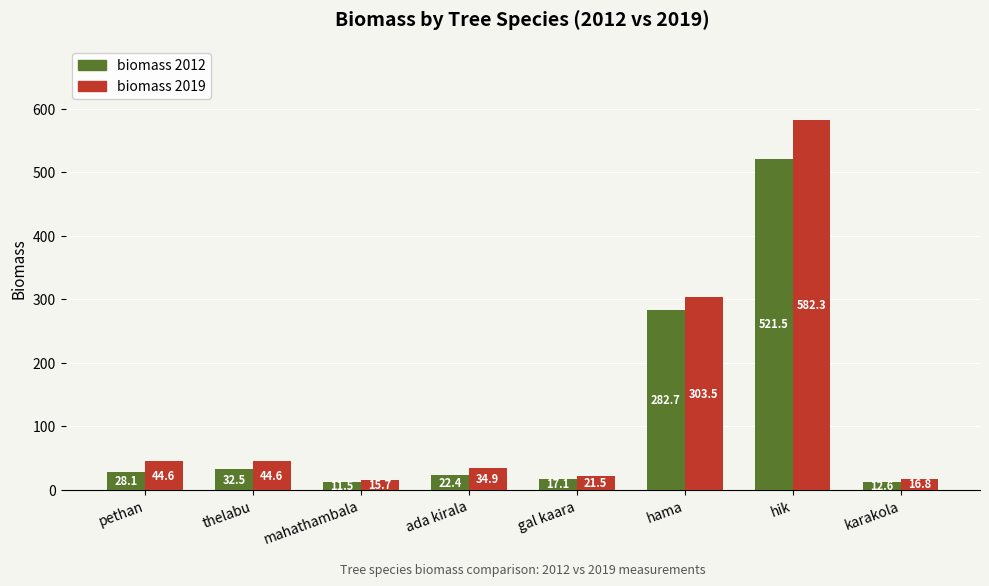

Rank the series by their maximum value, from highest to lowest.

biomass 2019, biomass 2012